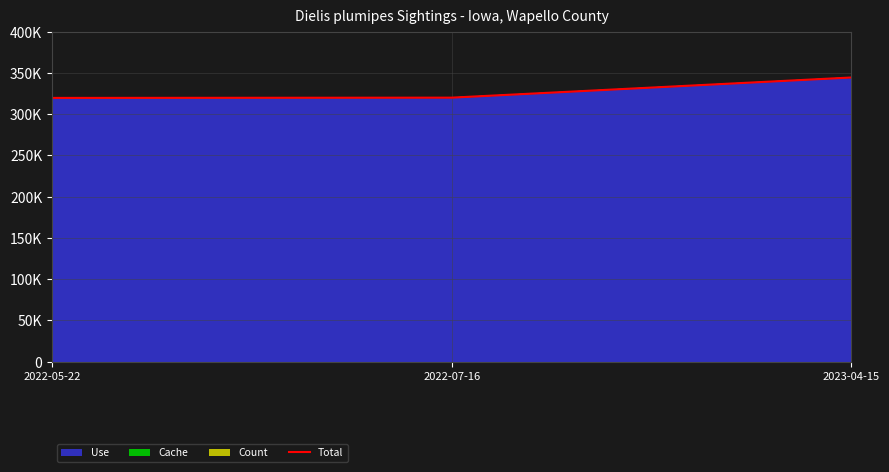

Rank the categories by value from highest to lowest.

2023-04-15, 2022-07-16, 2022-05-22